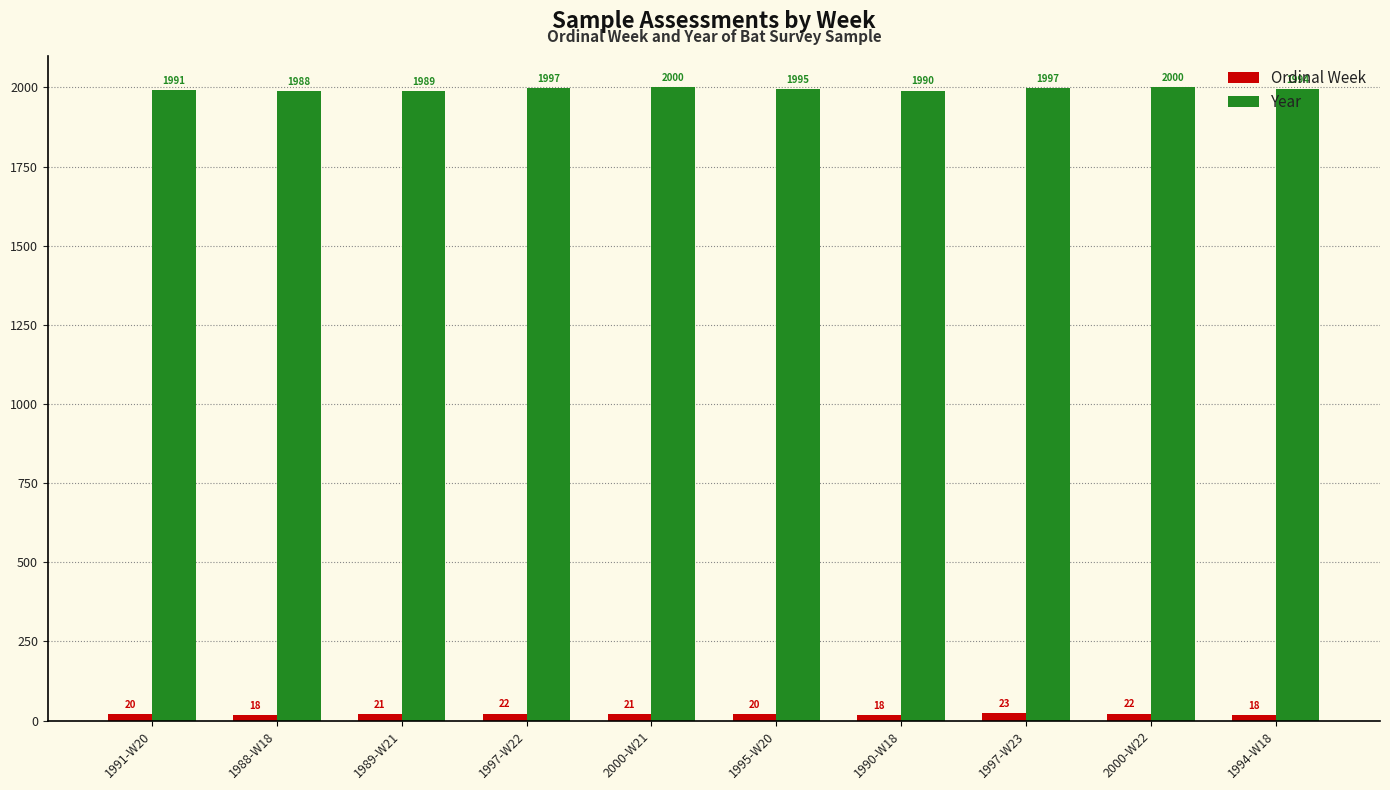

What is the value of the Year bar at the 1st from the left?

1991